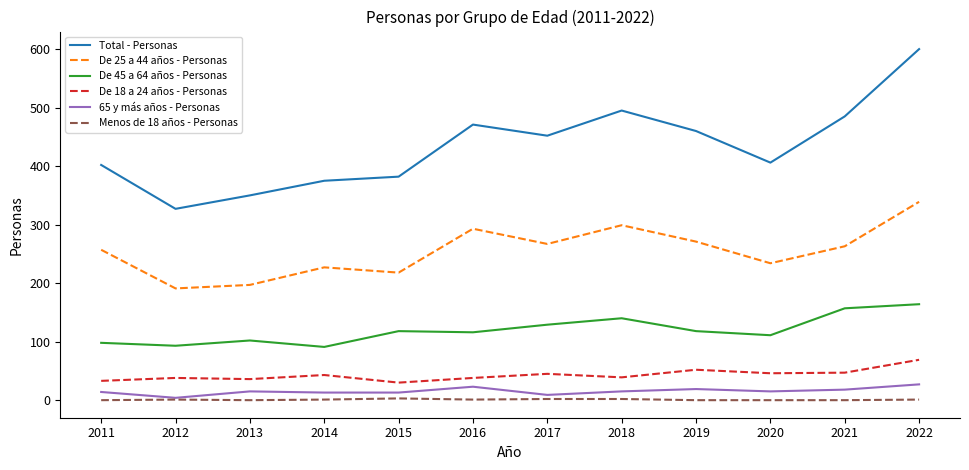

Where is the first local minimum for De 25 a 44 años - Personas?

2012